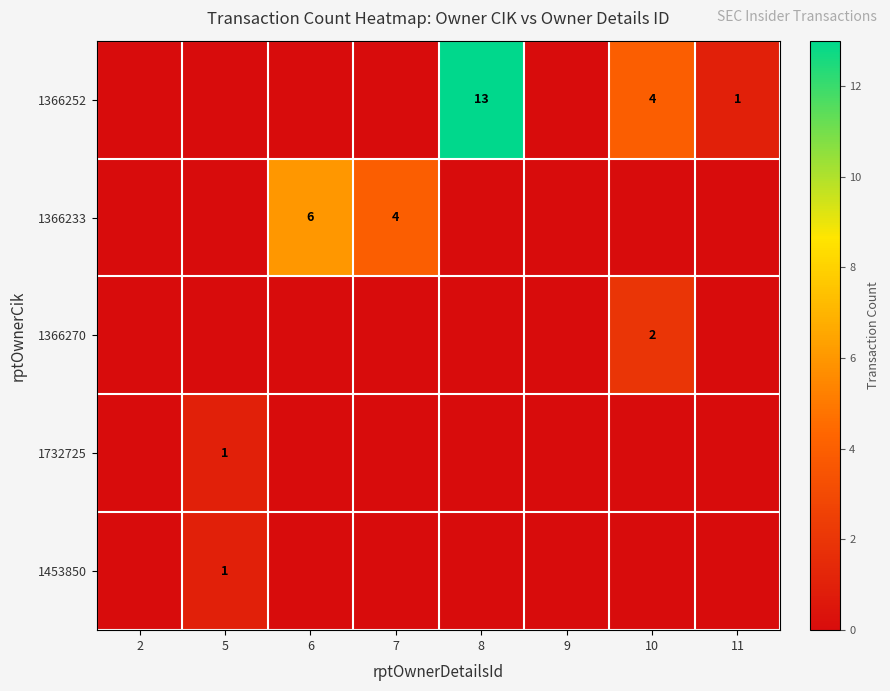

At which category is the sum across all series the highest?

8